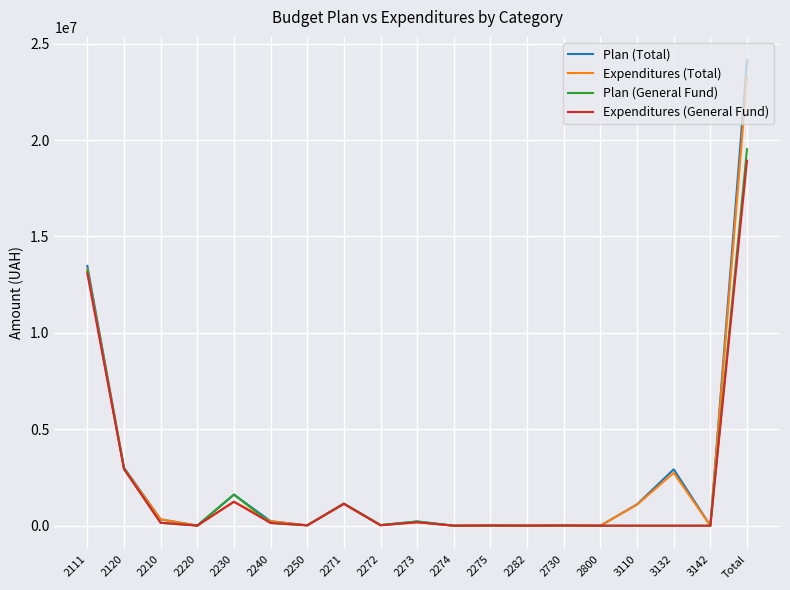

True or false: Expenditures (Total) has more than 0 interior local peaks.

True